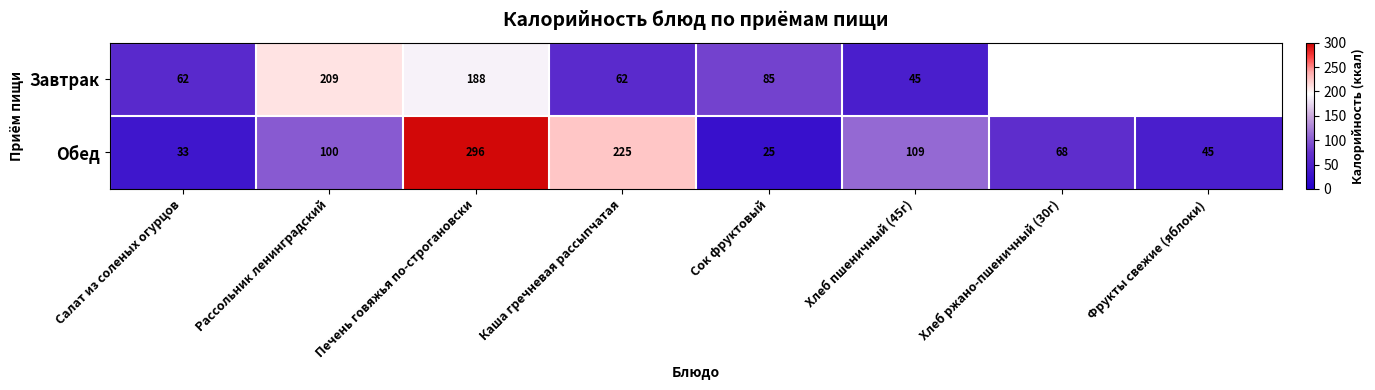

At which category does the chart reach its peak across all series?

Печень говяжья по-строгановски